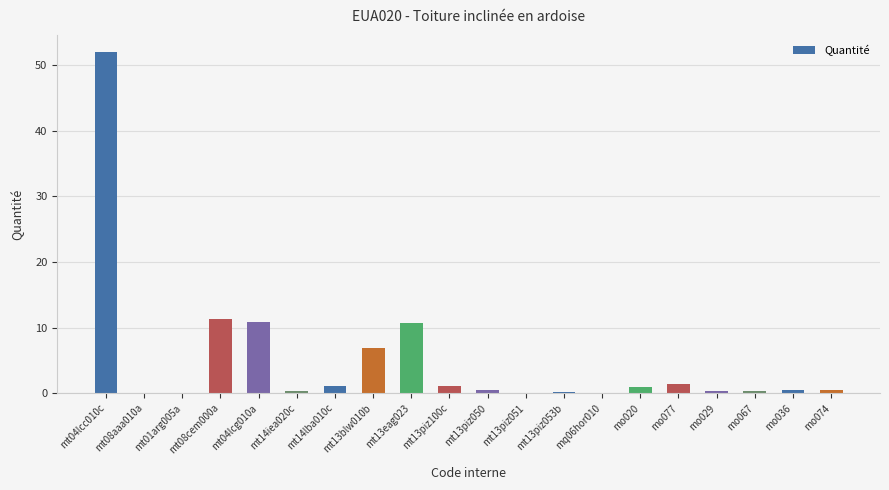

What is the sum of all values?

99.0